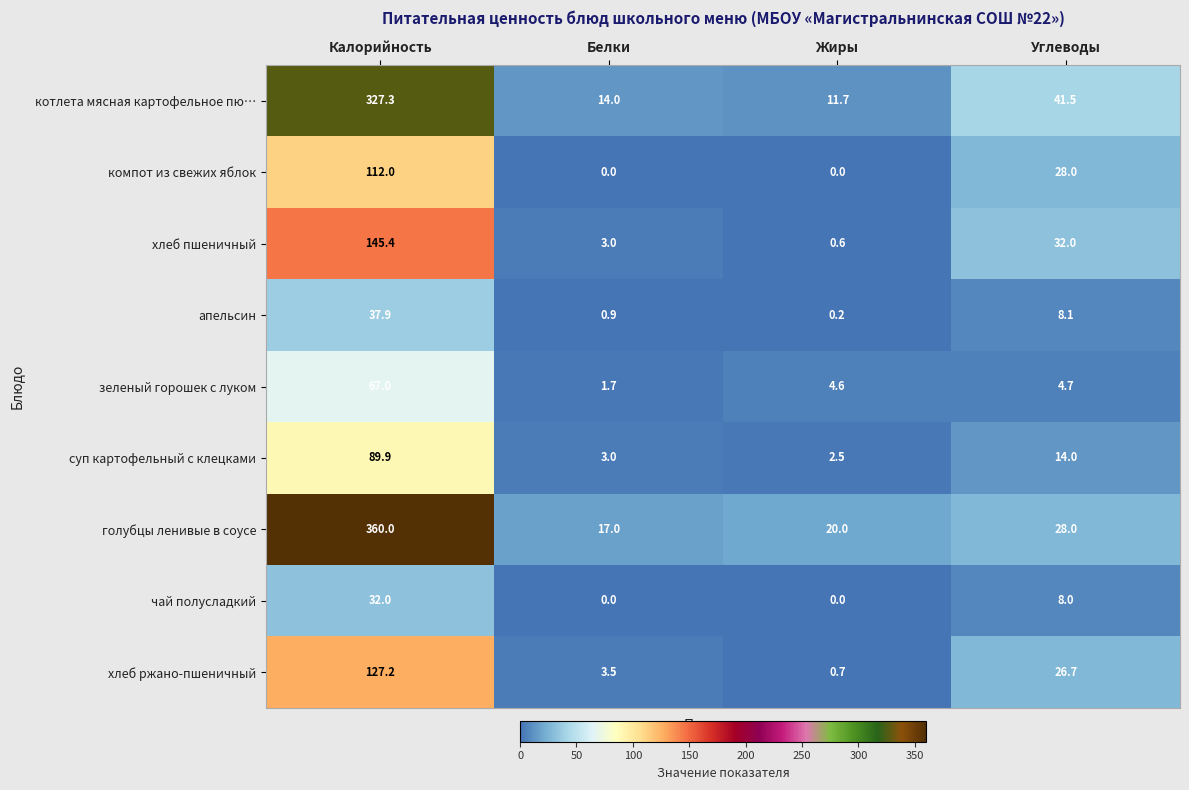

Which series has the widest spread of values?

голубцы ленивые в соусе